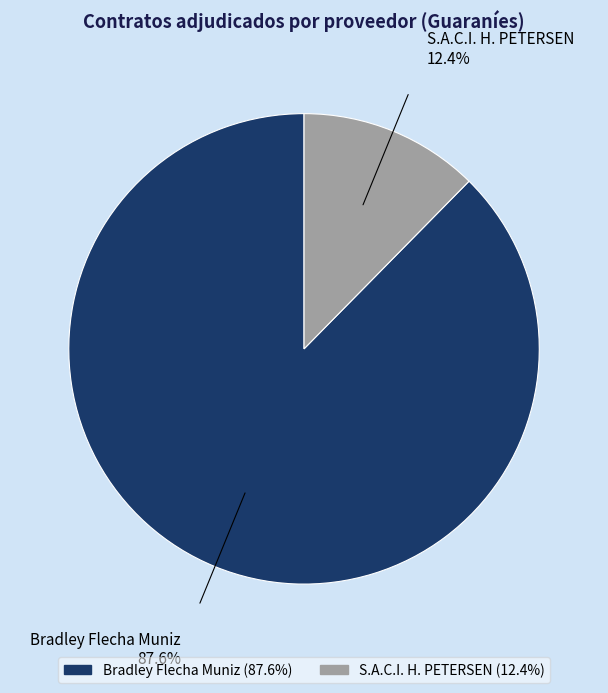

Which category has the biggest portion of the pie?

Bradley Flecha Muniz